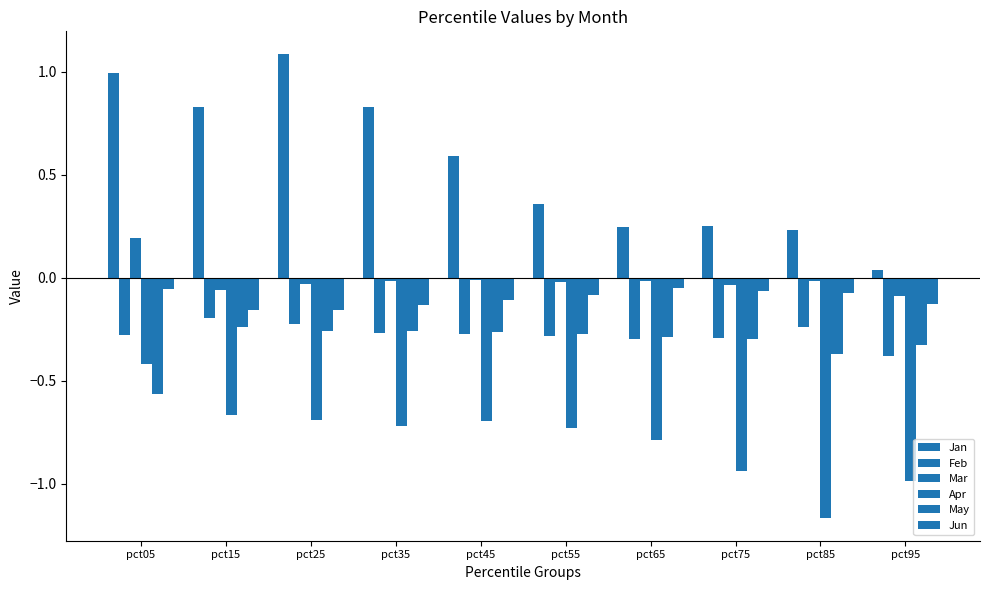

What is the difference between the second highest and minimum values in the Feb series?

0.2